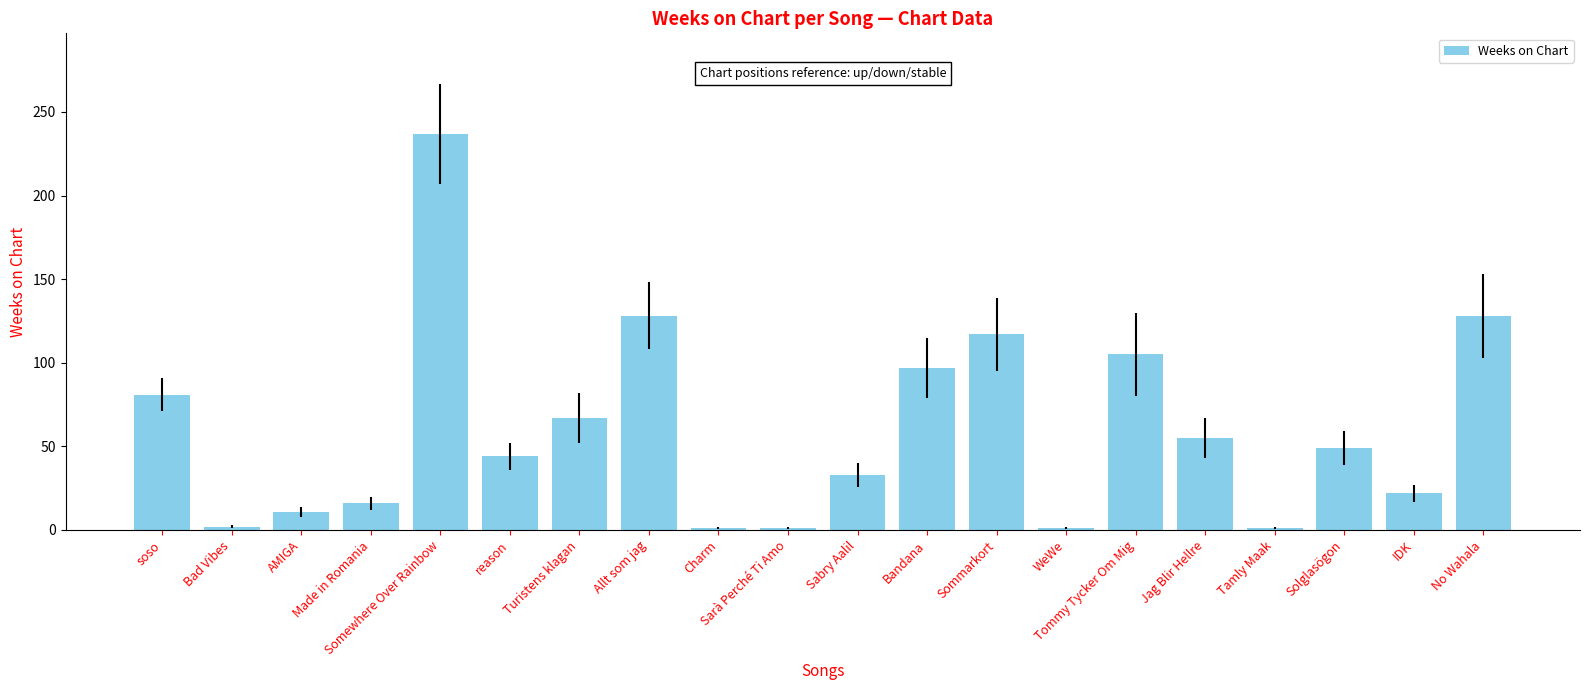

The value at Bad Vibes is 2. True or false?

True